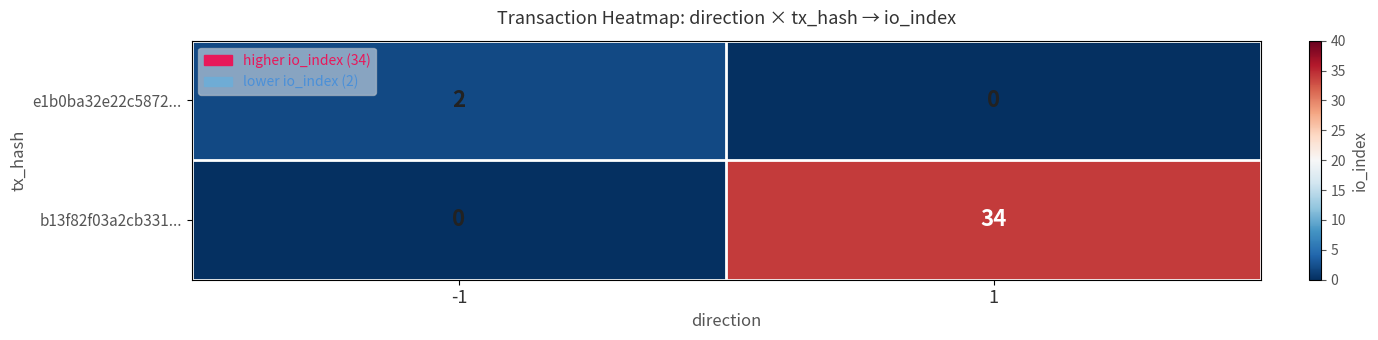

Which series changed the most between -1 and 1?

b13f82f03a2cb331...